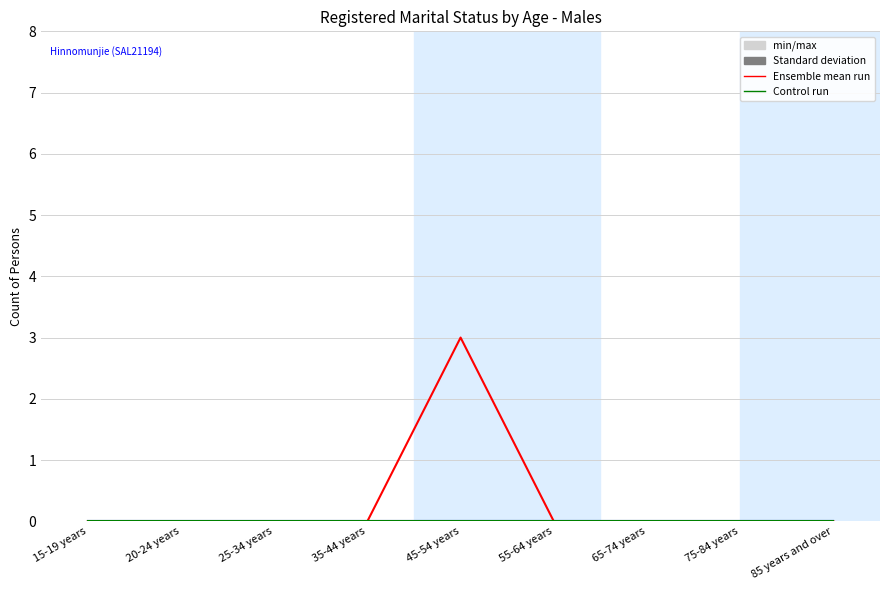

Reading left to right, transcribe all the data shown in this chart.

Married: 0	0	0	0	0	0	0	0	0
Divorced: 0	0	0	0	3	0	0	0	0
Never married: 0	0	0	0	0	0	0	0	0